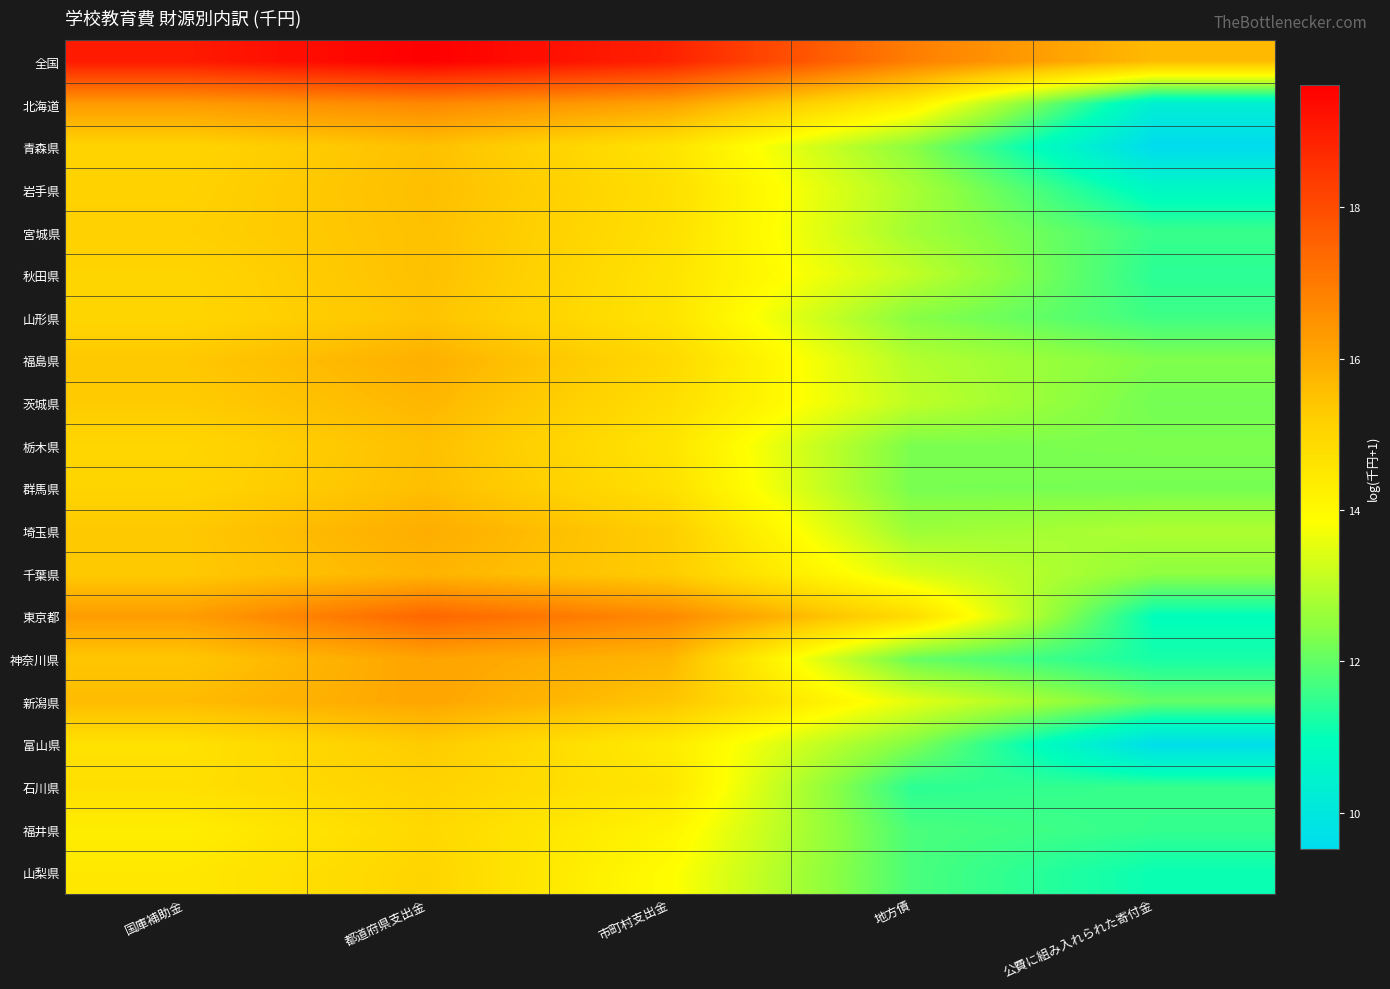

At which category does the chart reach its minimum across all series?

公費に組み入れられた寄付金